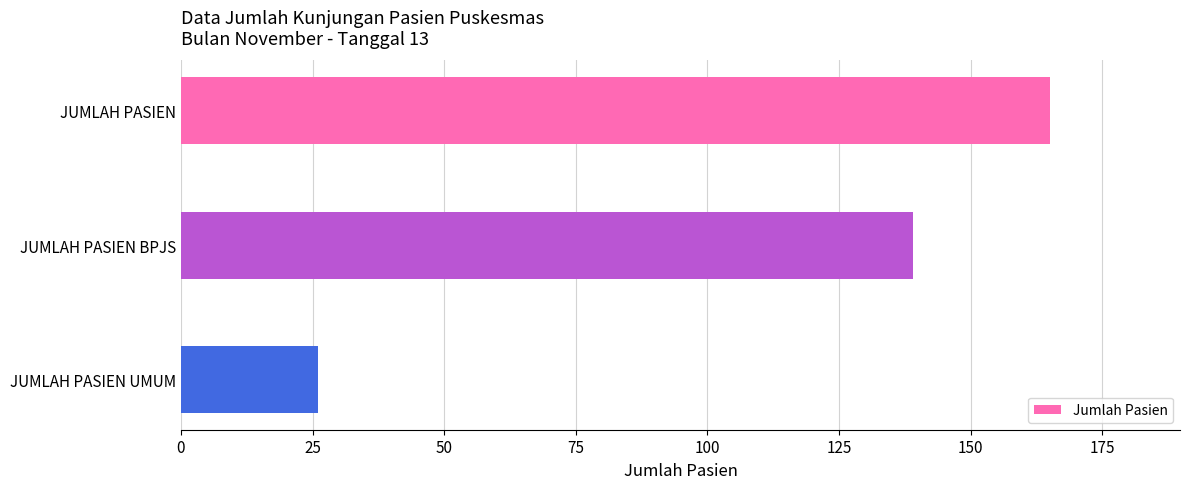

What is the ratio of the value at JUMLAH PASIEN BPJS to the value at JUMLAH PASIEN?

0.8